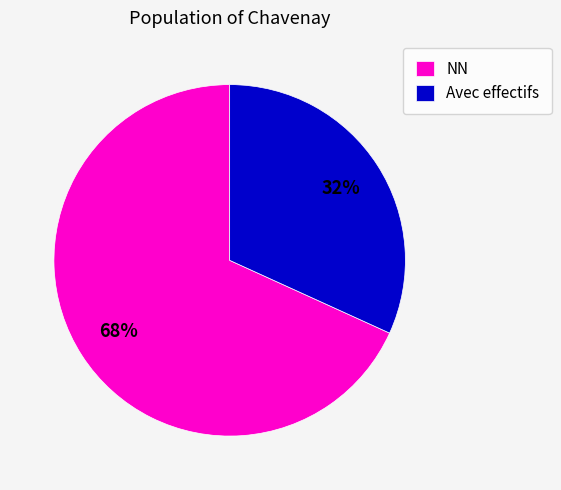

What is the ratio of the value at NN to the value at Avec effectifs?

2.1